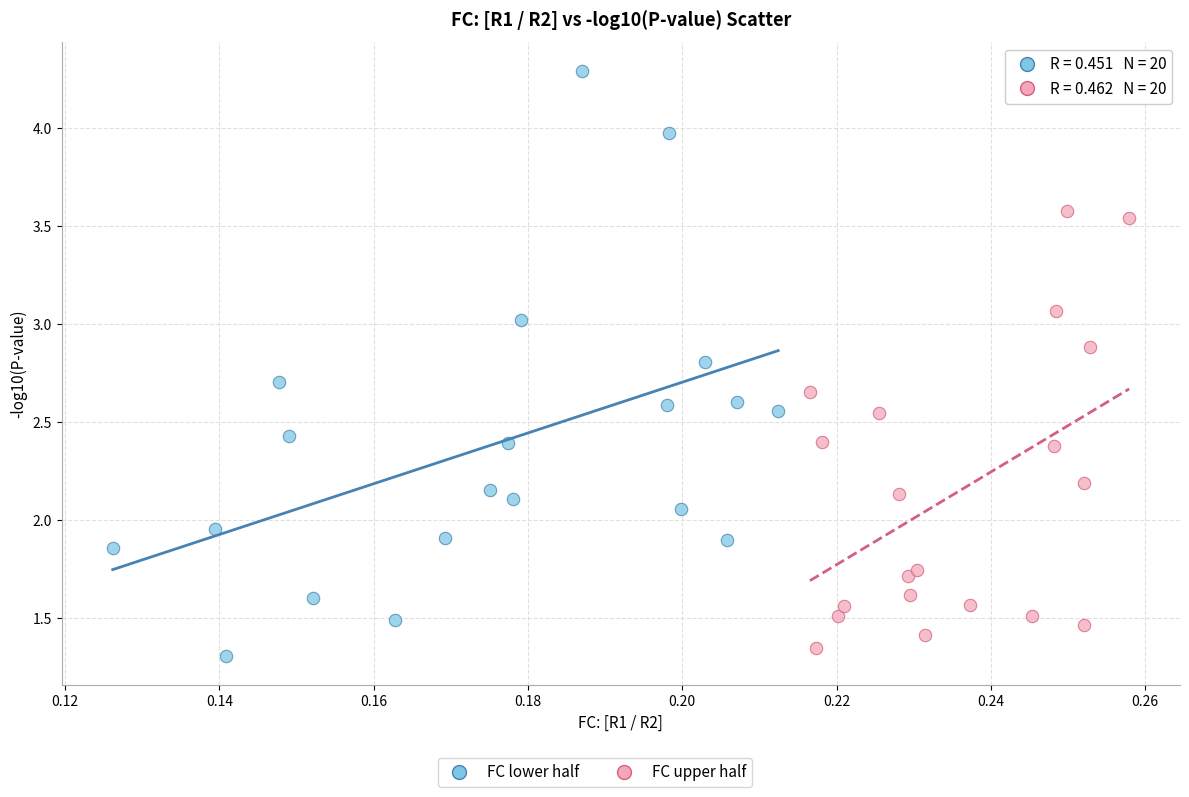

Which series has the largest Y range (max minus min)?

FC lower half